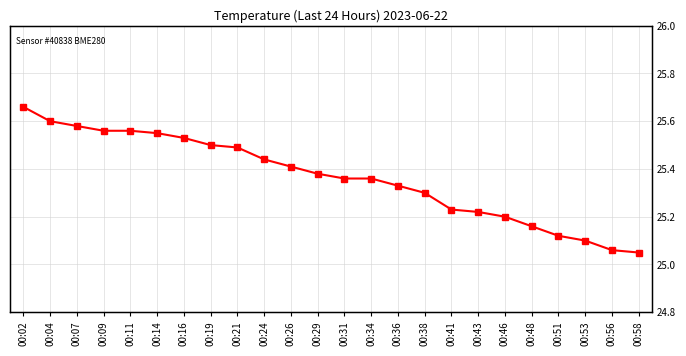

What is the difference between the maximum and minimum values?

0.6